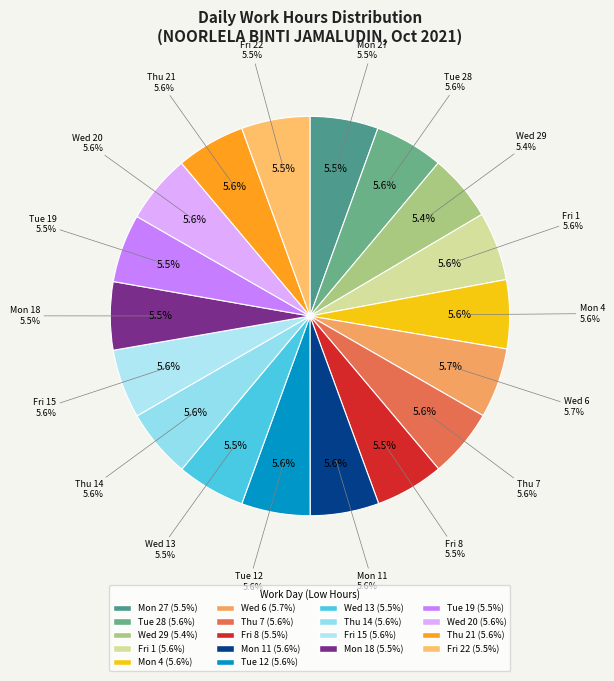

Is it true that Wed 6 is 1% of the pie?

False